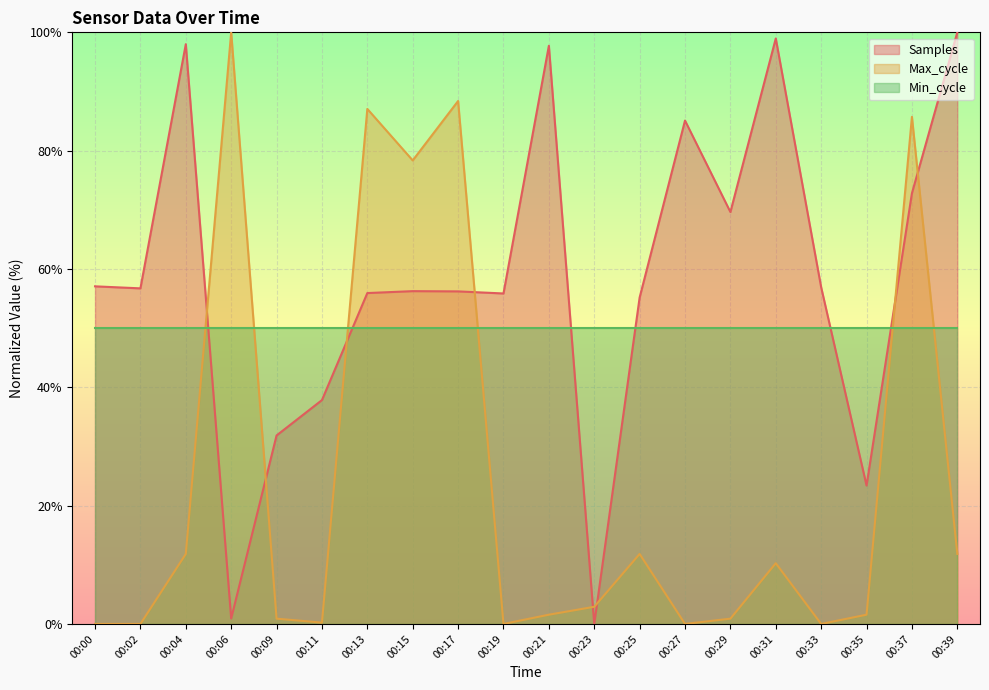

At which category does Samples reach its first local valley?

00:02